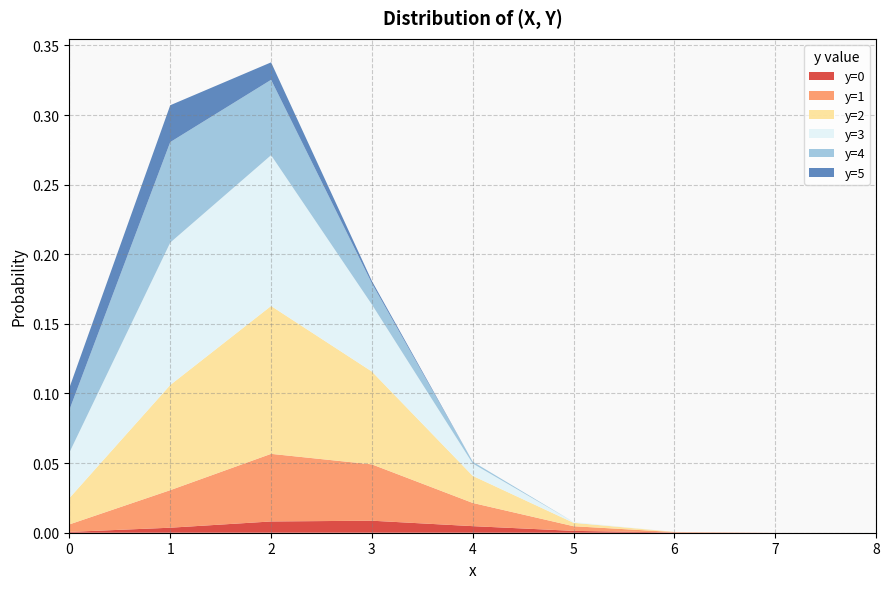

Reading right to left, transcribe all the data shown in this chart.

y=0: x=8=0.0	x=7=0.0	x=6=0.0	x=5=0.0	x=4=0.0	x=3=0.0	x=2=0.0	x=1=0.0	x=0=0.0
y=1: x=8=0.0	x=7=0.0	x=6=0.0	x=5=0.0	x=4=0.0	x=3=0.0	x=2=0.0	x=1=0.0	x=0=0.0
y=2: x=8=0.0	x=7=0.0	x=6=0.0	x=5=0.0	x=4=0.0	x=3=0.1	x=2=0.1	x=1=0.1	x=0=0.0
y=3: x=8=0.0	x=7=0.0	x=6=0.0	x=5=0.0	x=4=0.0	x=3=0.0	x=2=0.1	x=1=0.1	x=0=0.0
y=4: x=8=0.0	x=7=0.0	x=6=0.0	x=5=0.0	x=4=0.0	x=3=0.0	x=2=0.1	x=1=0.1	x=0=0.0
y=5: x=8=0.0	x=7=0.0	x=6=0.0	x=5=0.0	x=4=0.0	x=3=0.0	x=2=0.0	x=1=0.0	x=0=0.0